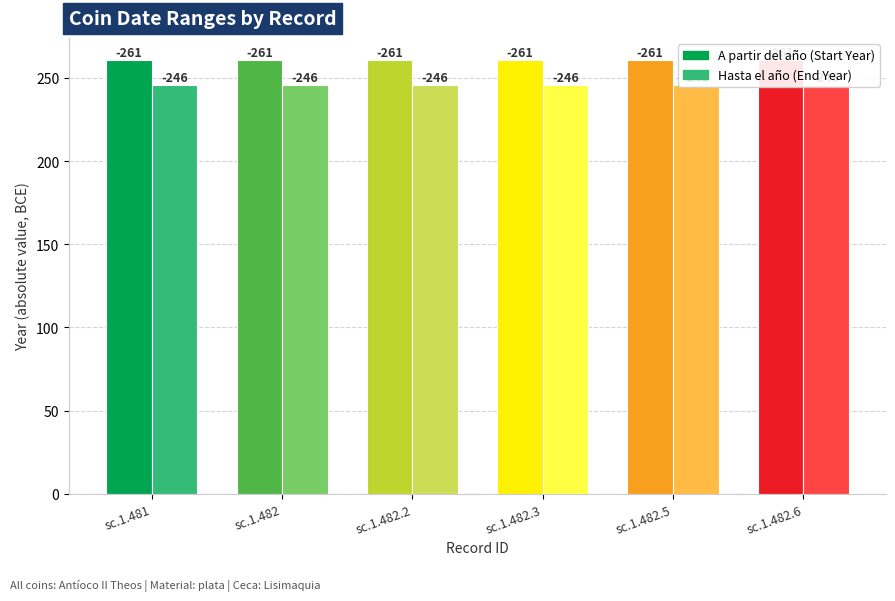

Which label corresponds to the largest value in the chart?

sc.1.481